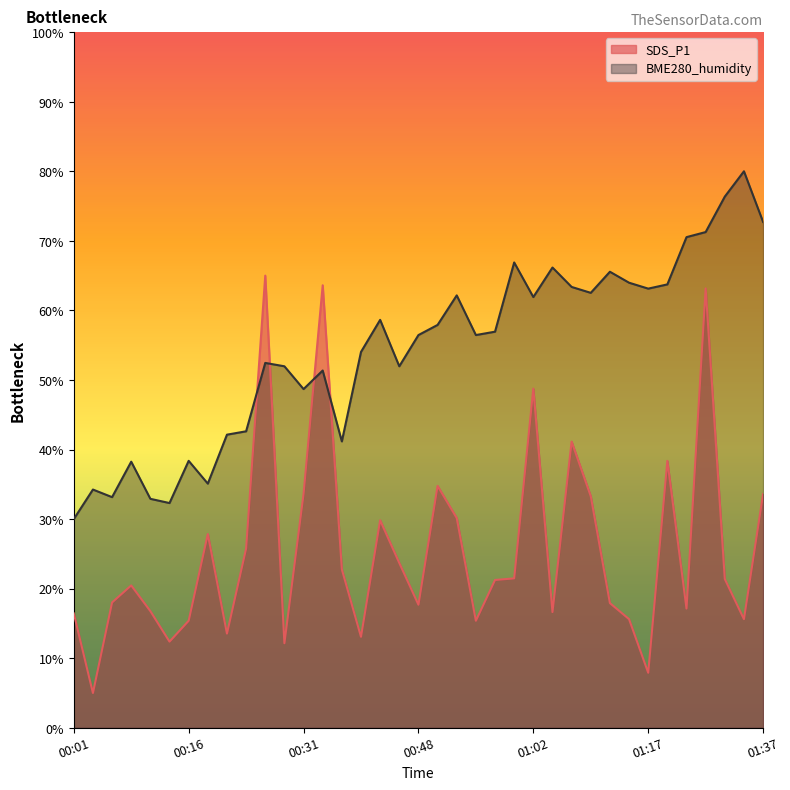

How many intersections are there between SDS_P1 and BME280_humidity?

4